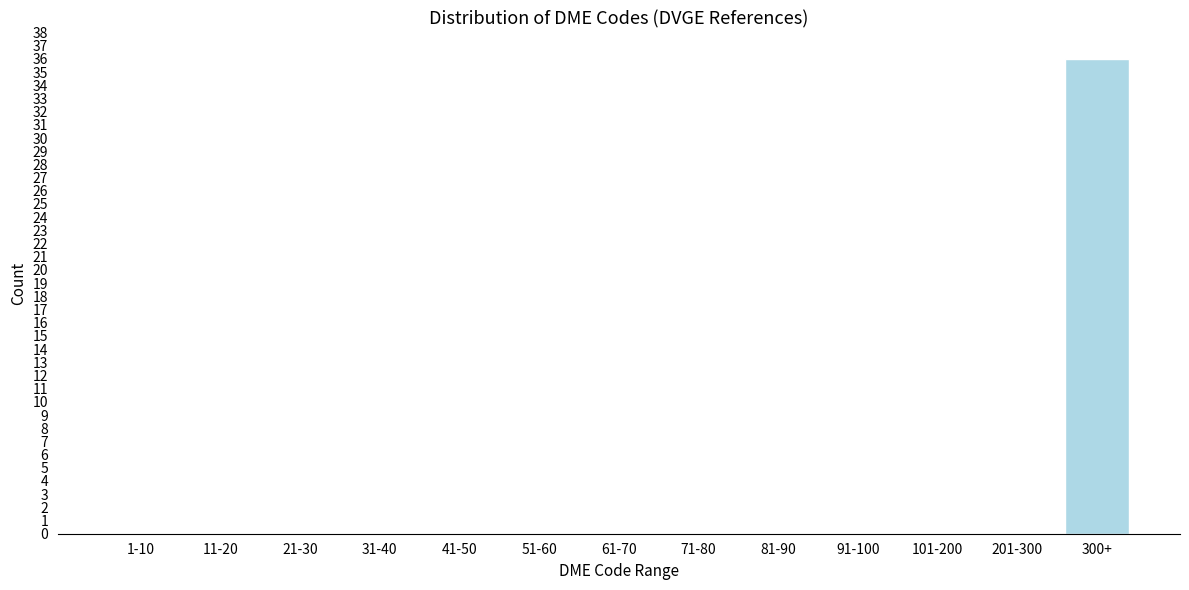

Reading left to right, extract all data points from this chart.

1-10=0	11-20=0	21-30=0	31-40=0	41-50=0	51-60=0	61-70=0	71-80=0	81-90=0	91-100=0	101-200=0	201-300=0	300+=36